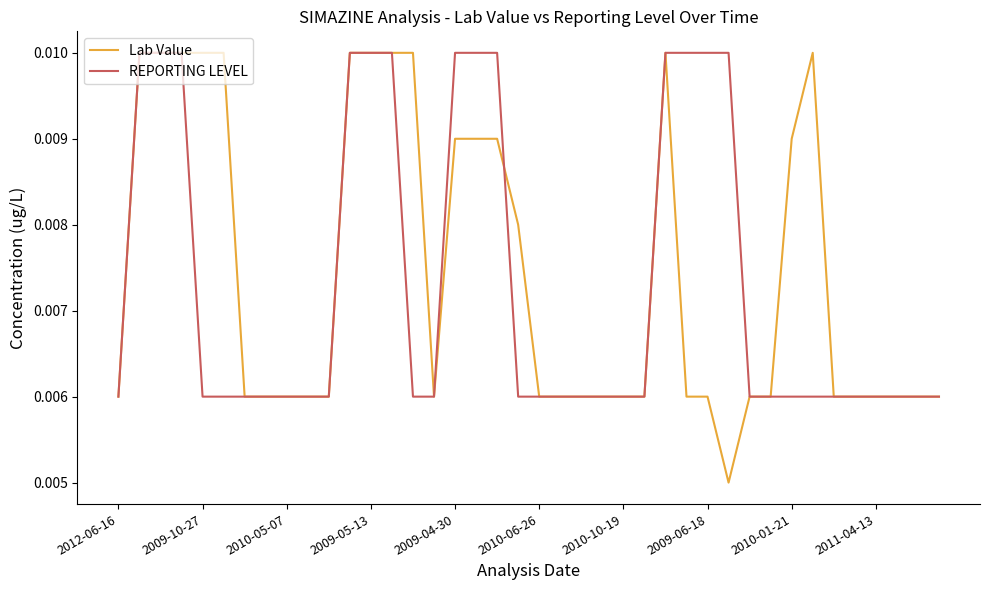

At how many categories does at least one series exceed 0?

40